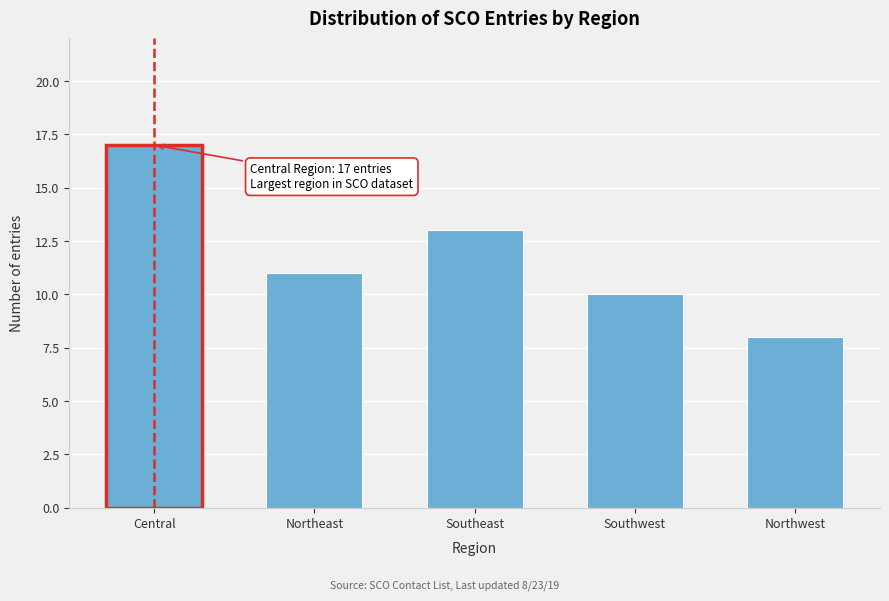

Reading right to left, what are all the values shown in this chart?

8	10	13	11	17